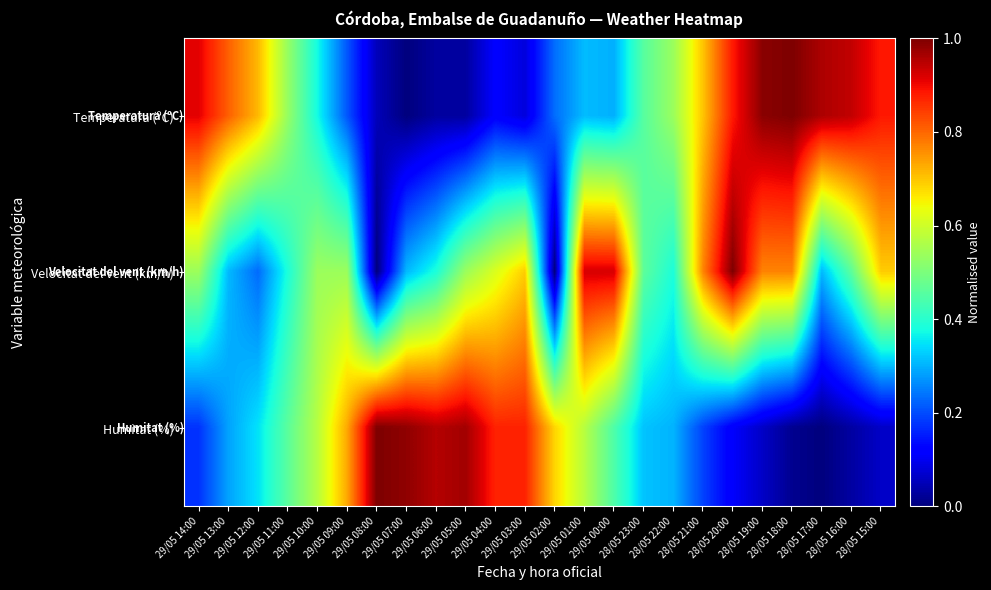

How many series are shown in this chart?

3